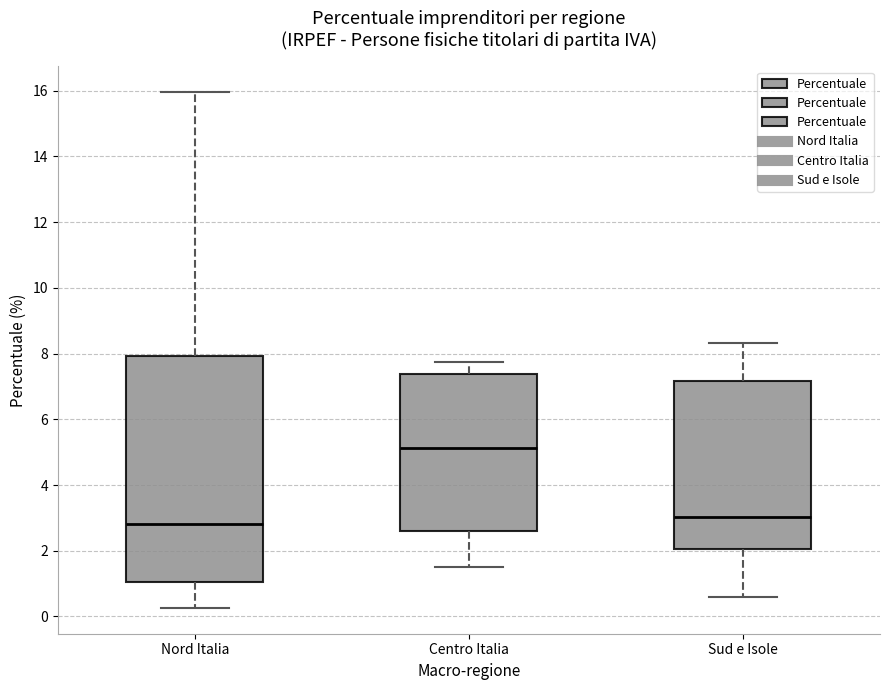

Which box has the highest median line?

Centro Italia